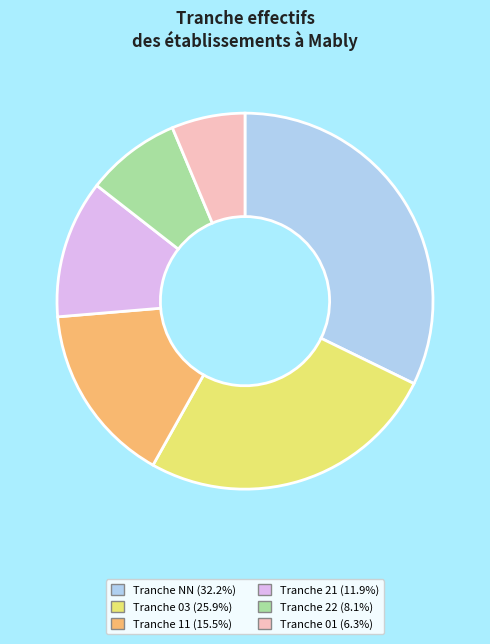

Does Tranche 11 (15.5%) account for over 50% of the chart?

No